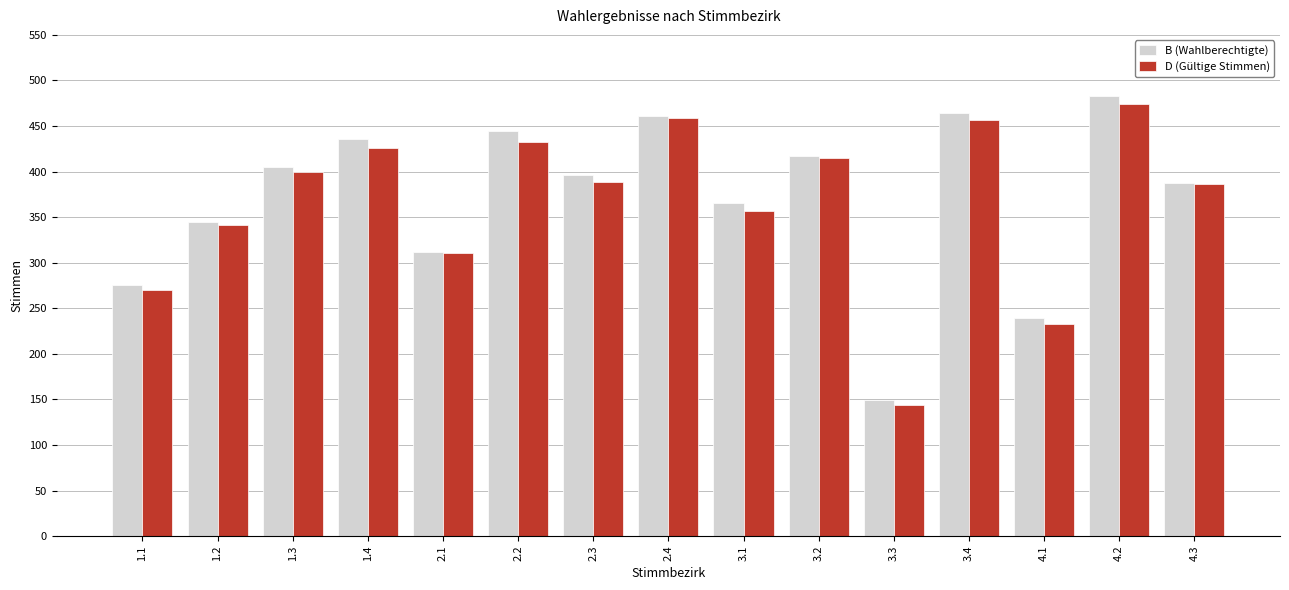

What is the minimum value for D (Gültige Stimmen)?

144